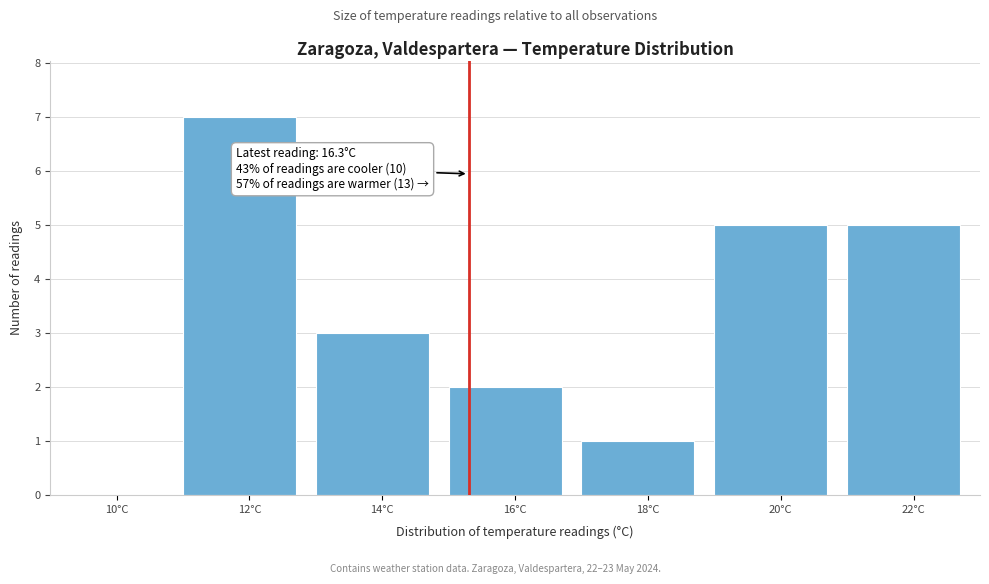

Reading left to right, extract all data points from this chart.

10°C=0	12°C=7	14°C=3	16°C=2	18°C=1	20°C=5	22°C=5